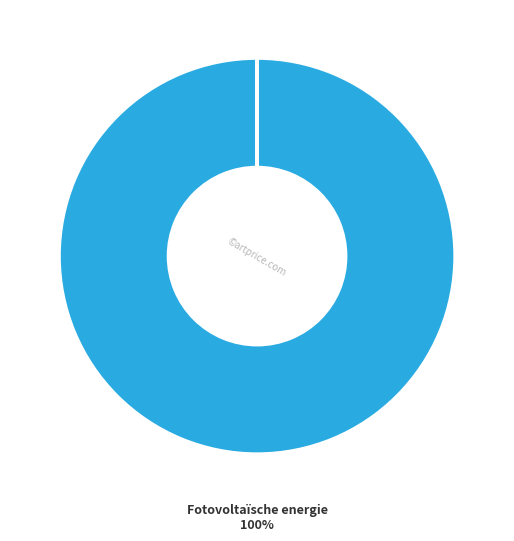

Is it true that Overige is 7% of the pie?

False